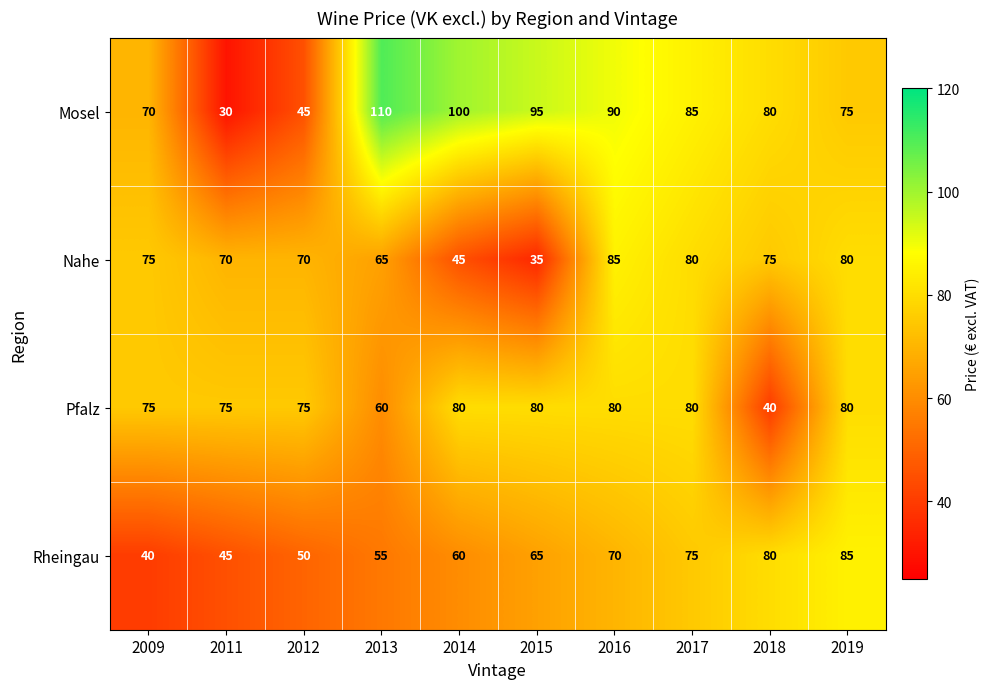

Is it true that Nahe equals 111 at 2012?

False